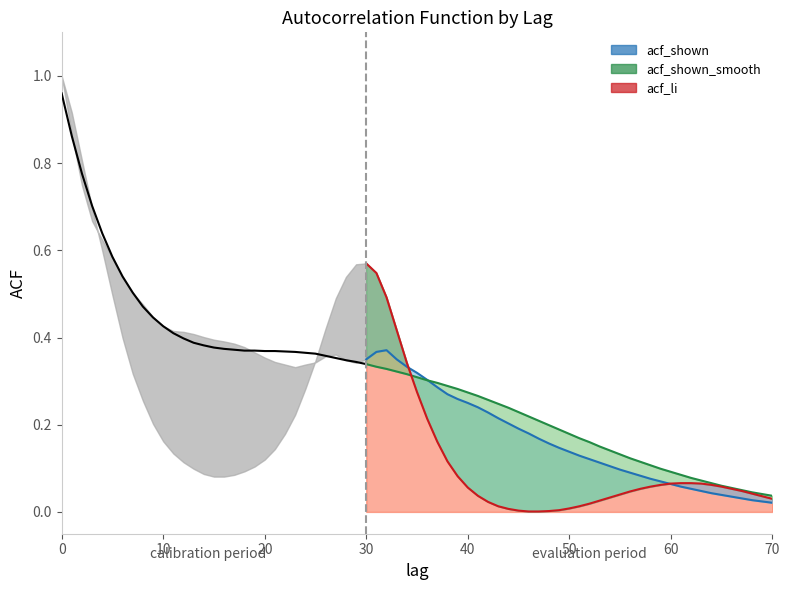

What value does the data have at 8?

0.5